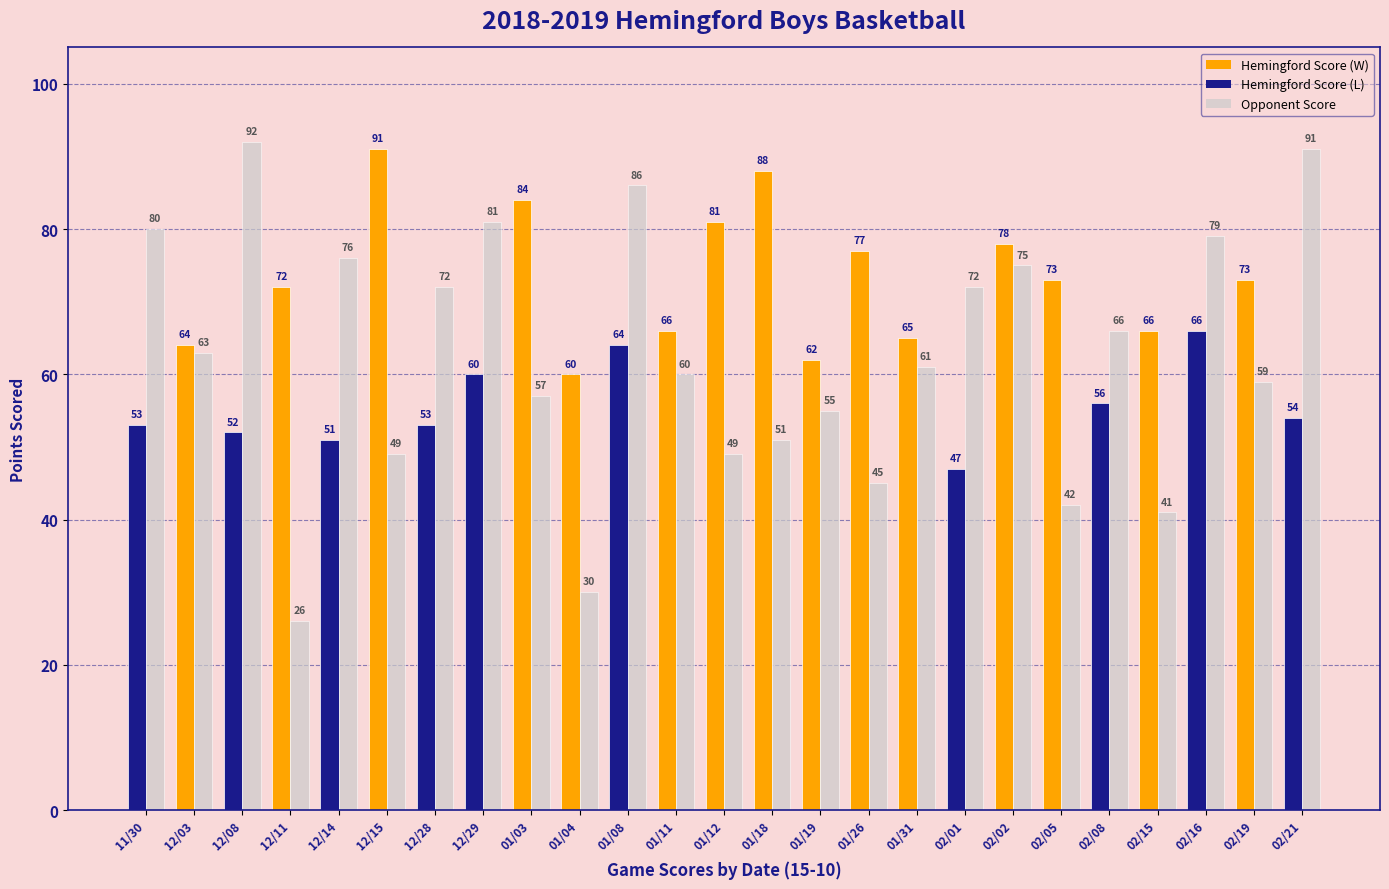

At which category is the sum across all series the highest?

02/02